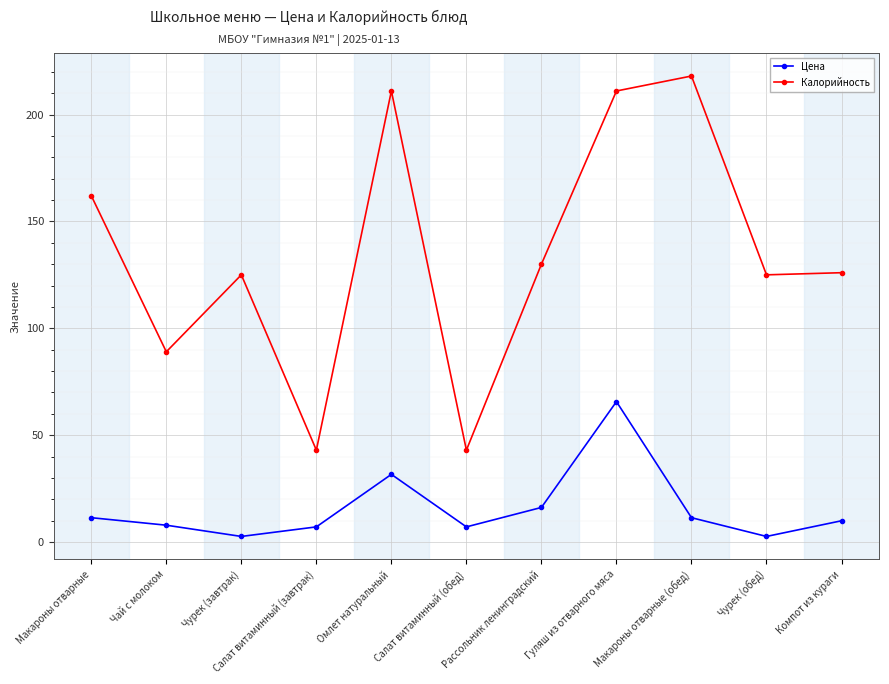

True or false: Калорийность has more than 1 points higher than both neighbors.

True